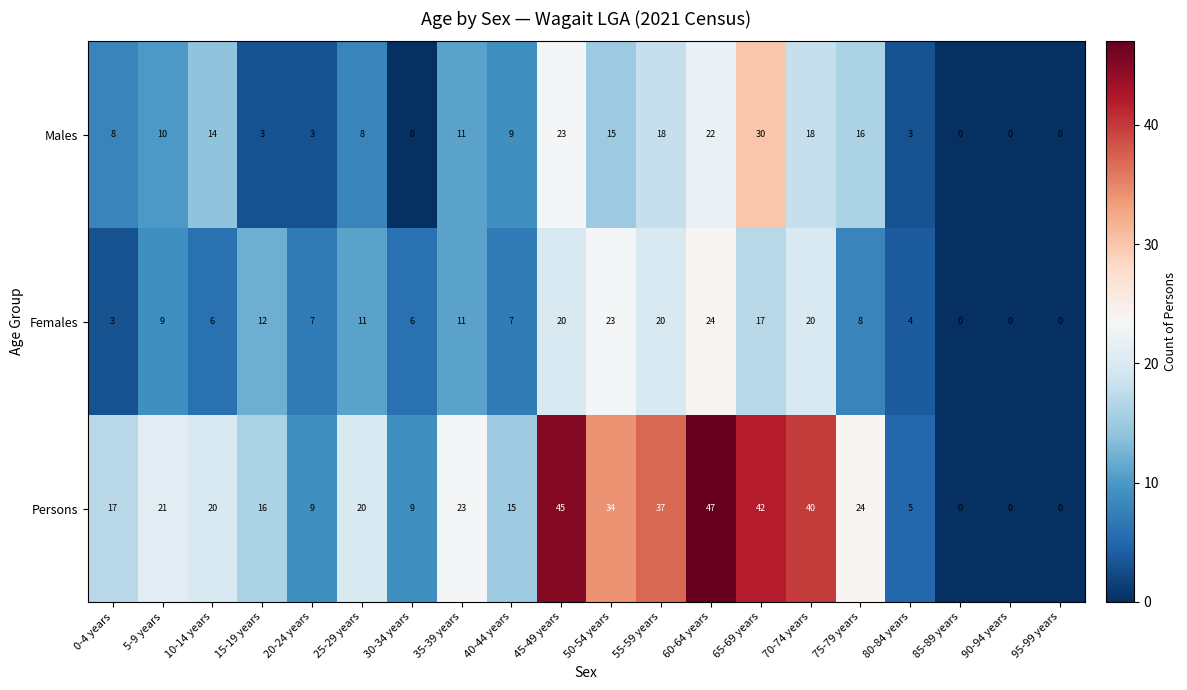

Which series has the largest total across all categories?

Persons